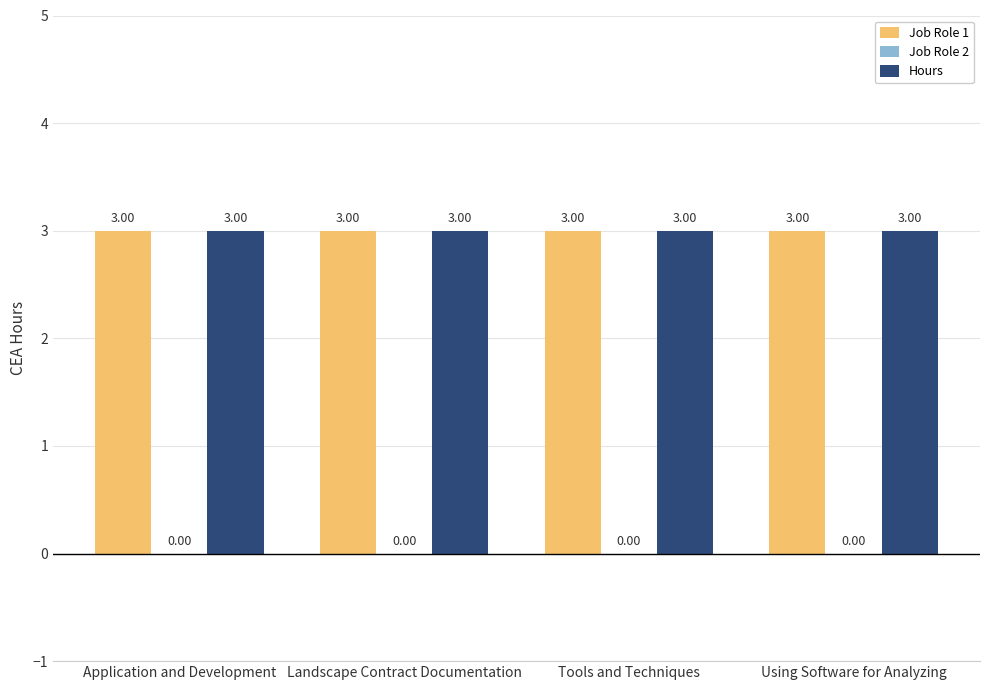

What is the sum of the Job Role 1 values at Tools and Techniques and Using Software for Analyzing?

6